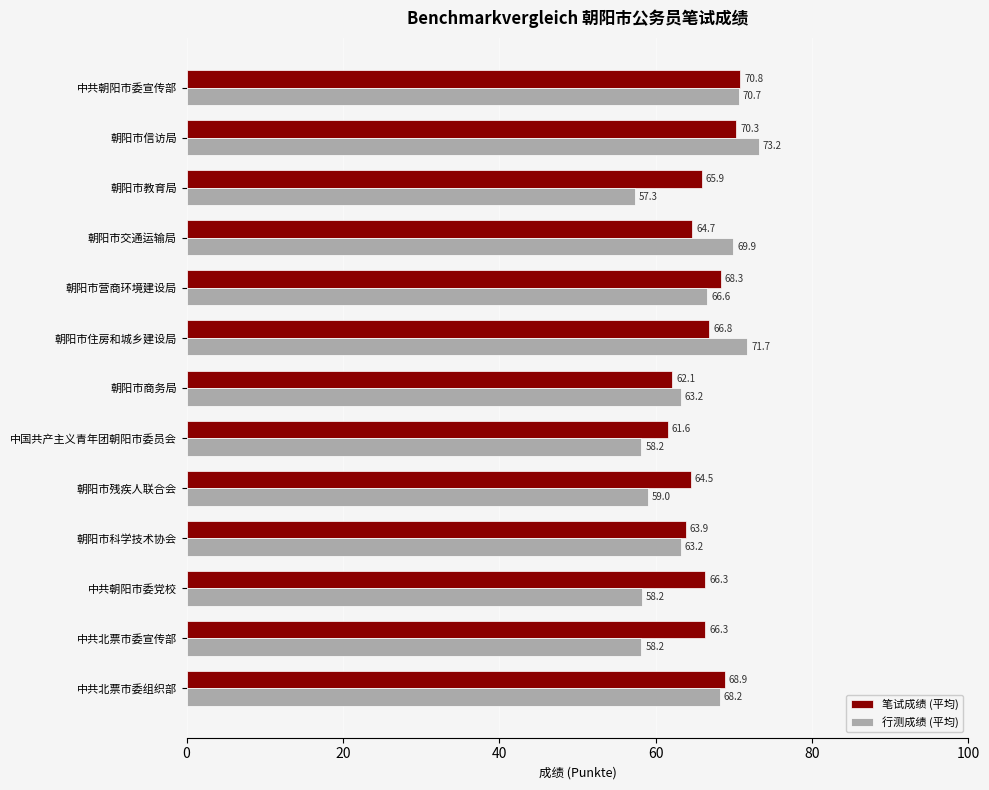

What is the total value across all series at 朝阳市科学技术协会?

127.1